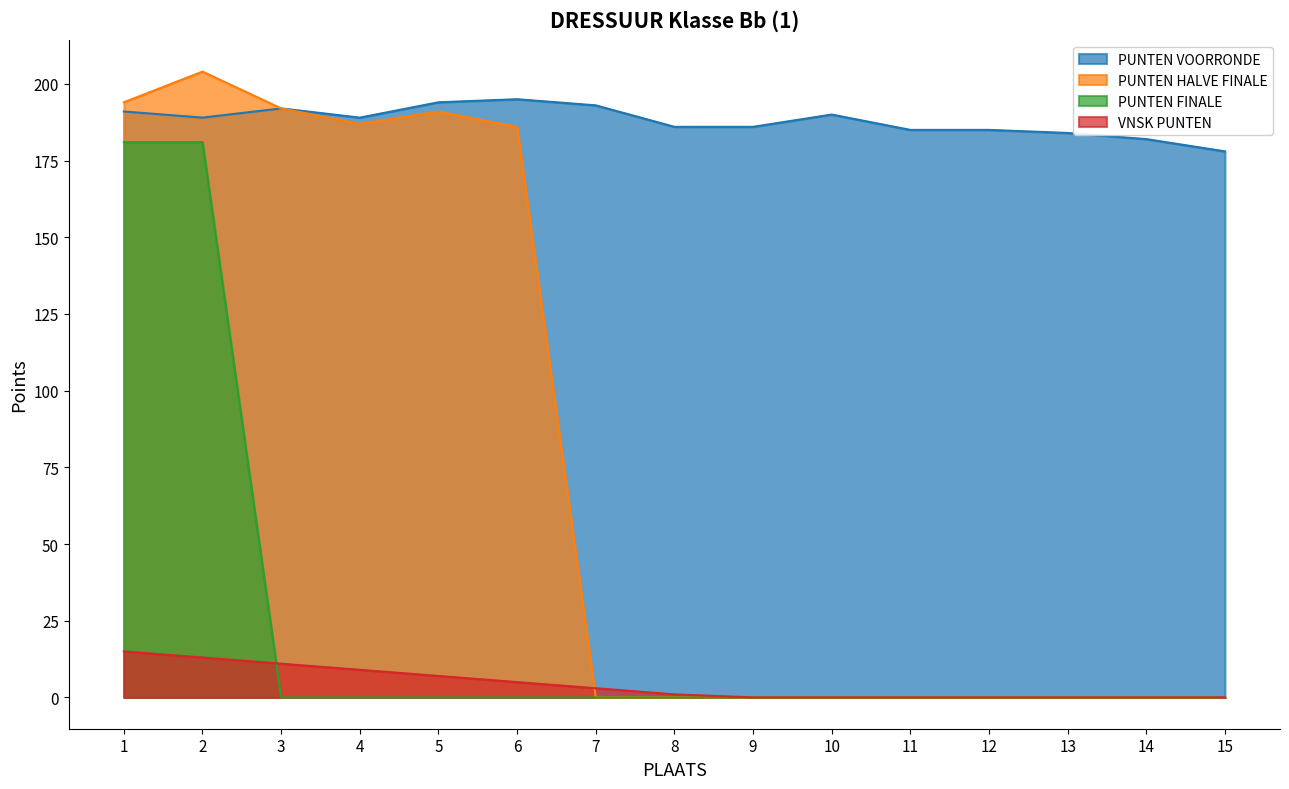

Is it true that PUNTEN FINALE equals 181 at 1?

True